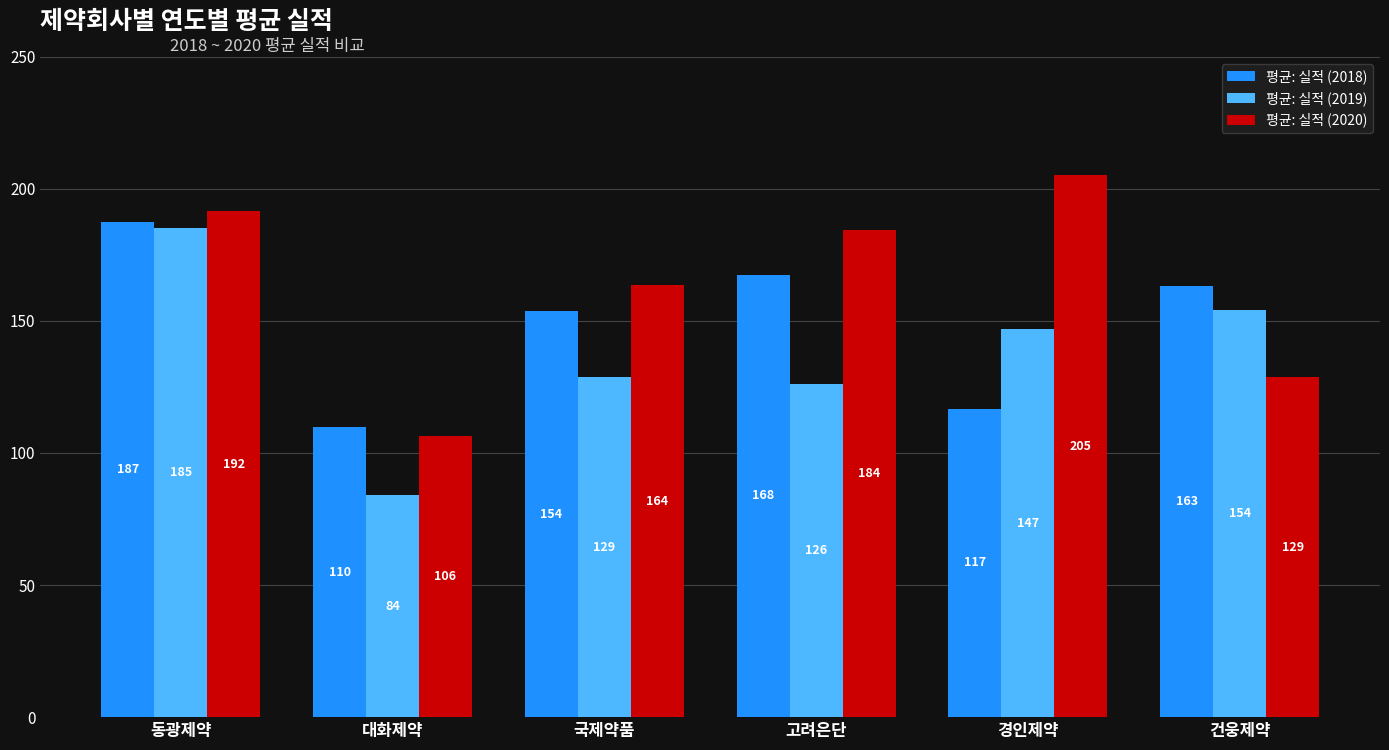

What is the label of the 4th bar from the right?

국제약품